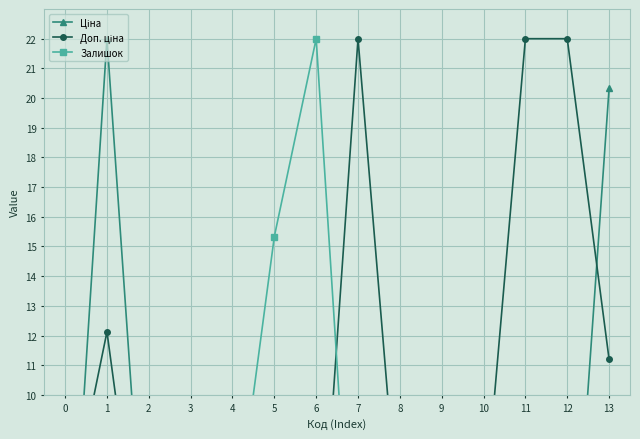

Reading left to right, extract all data points from this chart.

Ціна: 0=0.1	1=22.0	2=1.7	3=1.7	4=1.7	5=1.7	6=1.7	7=0.2	8=9.1	9=0.0	10=0.0	11=0.2	12=0.2	13=20.3
Доп. ціна: 0=5.2	1=12.1	2=1.7	3=1.7	4=1.7	5=1.7	6=1.7	7=22.0	8=5.0	9=5.7	10=5.7	11=22.0	12=22.0	13=11.2
Залишок: 0=6.8	1=0.9	2=7.2	3=6.1	4=4.7	5=15.3	6=22.0	7=0.0	8=0.0	9=6.6	10=4.6	11=0.1	12=8.9	13=0.6